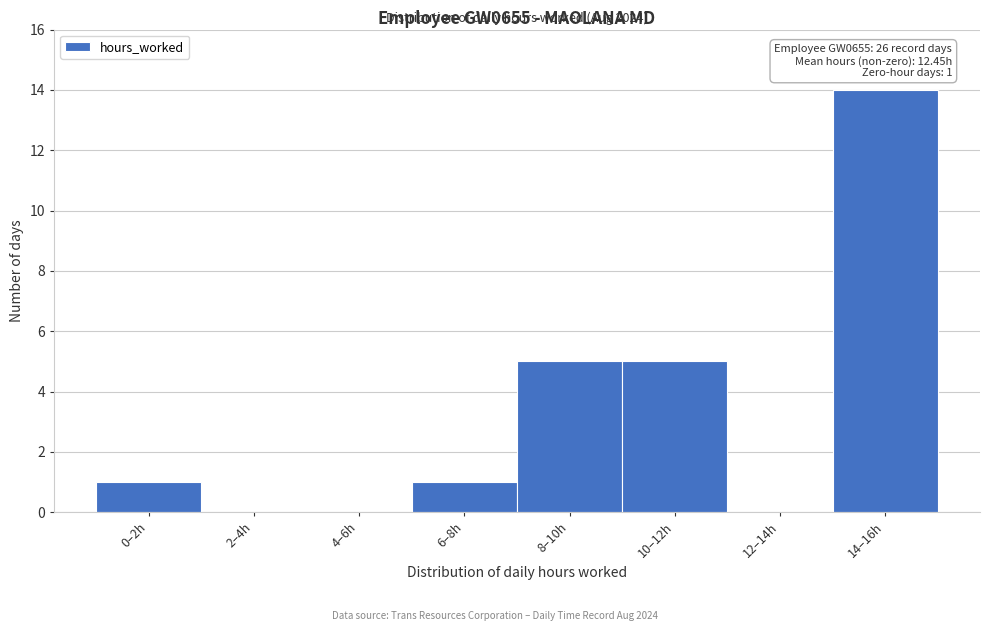

Reading left to right, extract all data points from this chart.

0–2h=1	2–4h=0	4–6h=0	6–8h=1	8–10h=5	10–12h=5	12–14h=0	14–16h=14